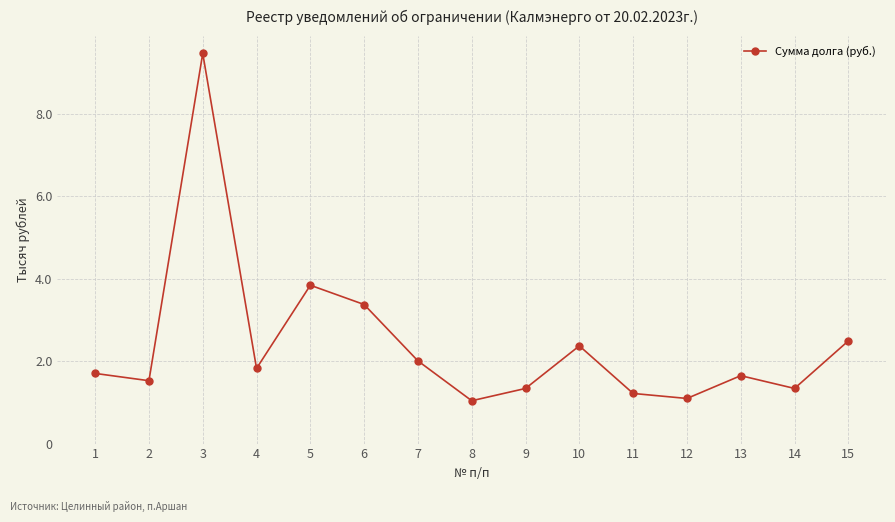

Is this an area chart (filled region under the line)?

No